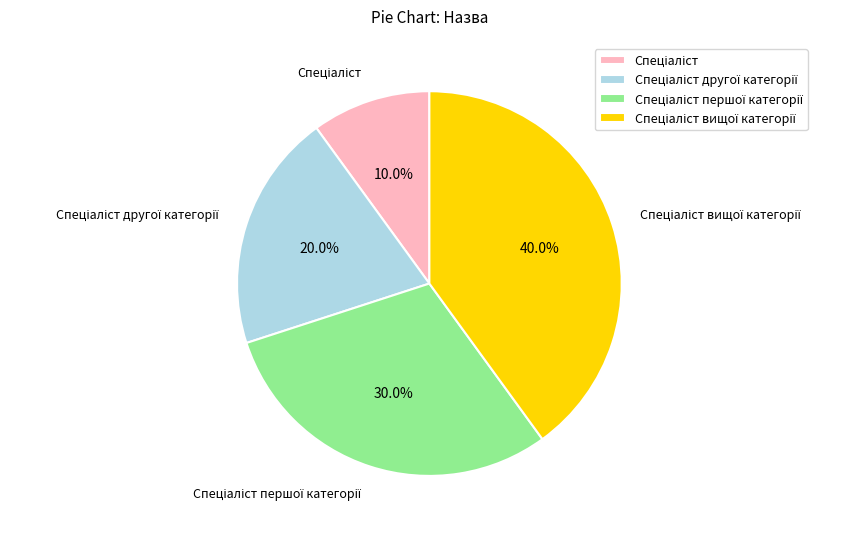

Is there any slice that represents more than half of the pie?

No